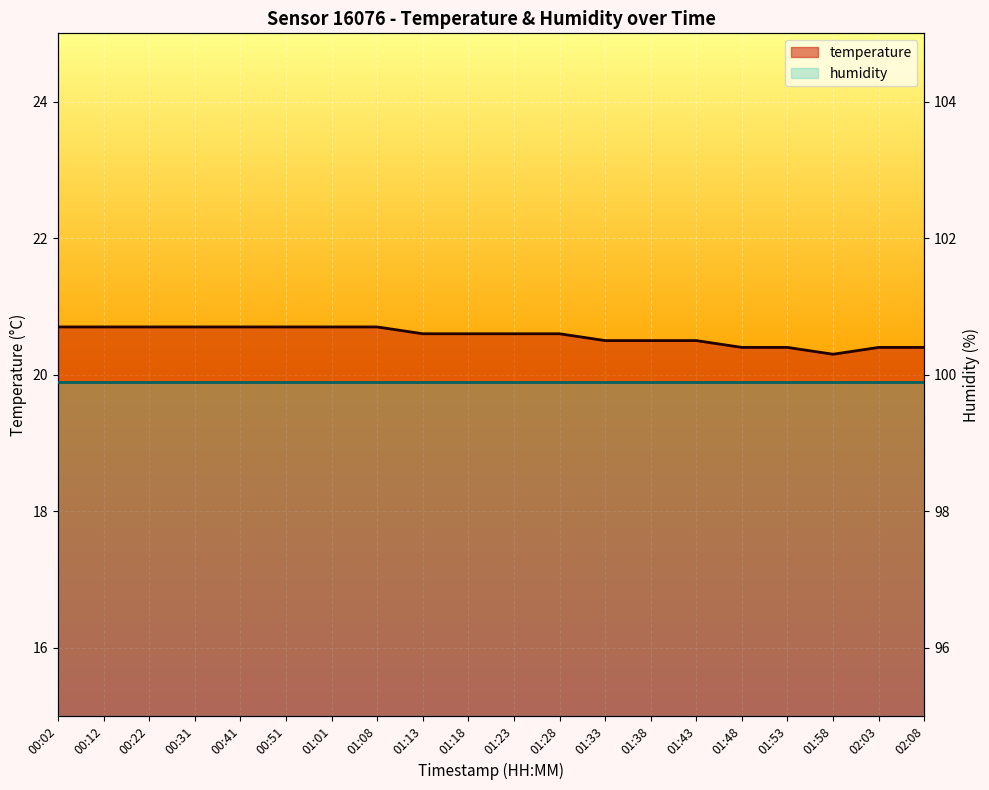

What is the label of the 15th point from the left?

01:43